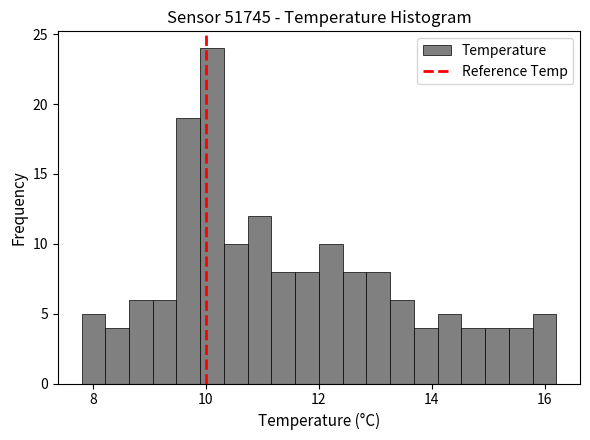

Read against the x-axis, roughly where is the centre of the tallest bar?

10.2